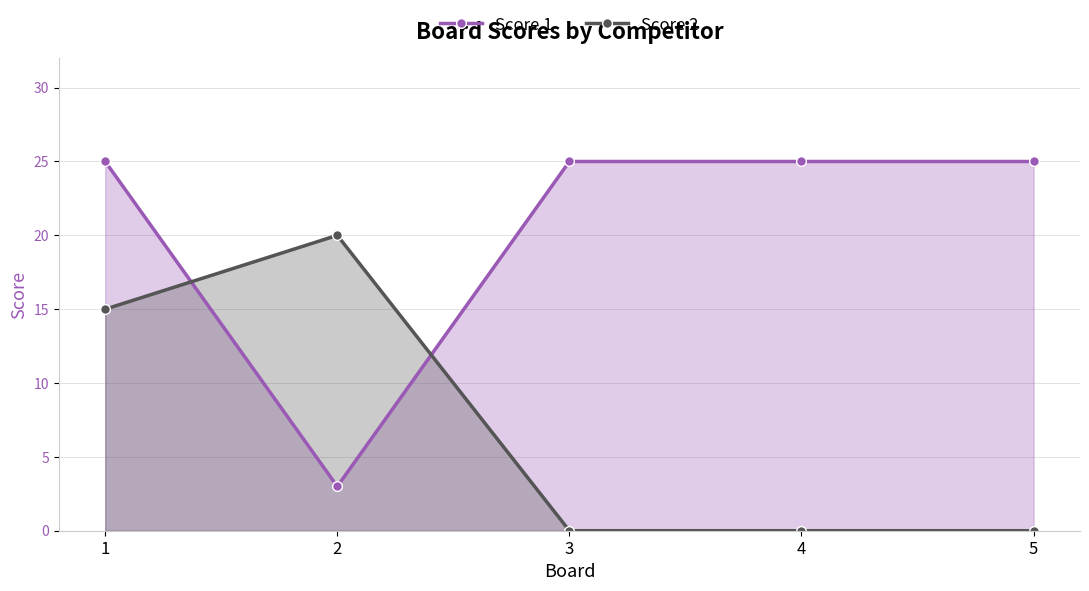

Between which two adjacent categories do Score 1 and Score 2 first intersect?

1 and 2